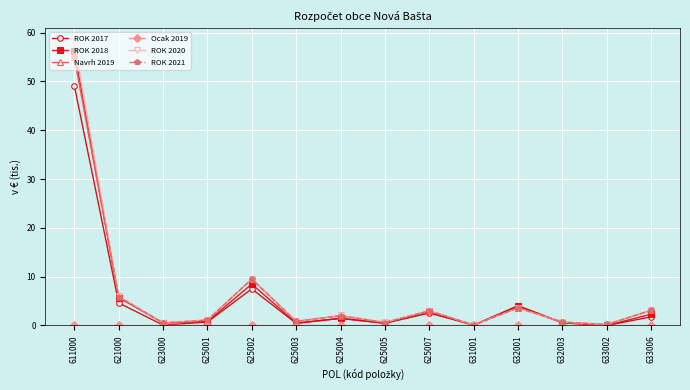

Reading right to left, what are all the values shown in this chart?

ROK 2017: 633006=1.8	633002=0.0	632003=0.6	632001=4.1	631001=0.1	625007=2.5	625005=0.5	625004=1.5	625003=0.4	625002=7.5	625001=0.7	623000=0.1	621000=4.6	611000=49.1
ROK 2018: 633006=2.3	633002=0.0	632003=0.5	632001=3.9	631001=0.0	625007=2.9	625005=0.5	625004=1.4	625003=0.5	625002=8.5	625001=0.8	623000=0.5	621000=5.7	611000=56.2
Navrh 2019: 633006=3.1	633002=0.2	632003=0.7	632001=3.6	631001=0.1	625007=3.0	625005=0.6	625004=2.0	625003=0.8	625002=9.5	625001=1.1	623000=0.5	621000=5.9	611000=55.0
Ocak 2019: 633006=0.0	633002=0.0	632003=0.0	632001=0.0	631001=0.0	625007=0.0	625005=0.0	625004=0.0	625003=0.0	625002=0.0	625001=0.0	623000=0.0	621000=0.0	611000=0.0
ROK 2020: 633006=3.1	633002=0.2	632003=0.7	632001=3.6	631001=0.1	625007=3.0	625005=0.7	625004=2.0	625003=0.8	625002=9.6	625001=1.1	623000=0.6	621000=6.0	611000=58.0
ROK 2021: 633006=3.1	633002=0.2	632003=0.7	632001=3.6	631001=0.1	625007=3.0	625005=0.6	625004=2.0	625003=0.8	625002=9.5	625001=1.1	623000=0.5	621000=5.9	611000=55.0